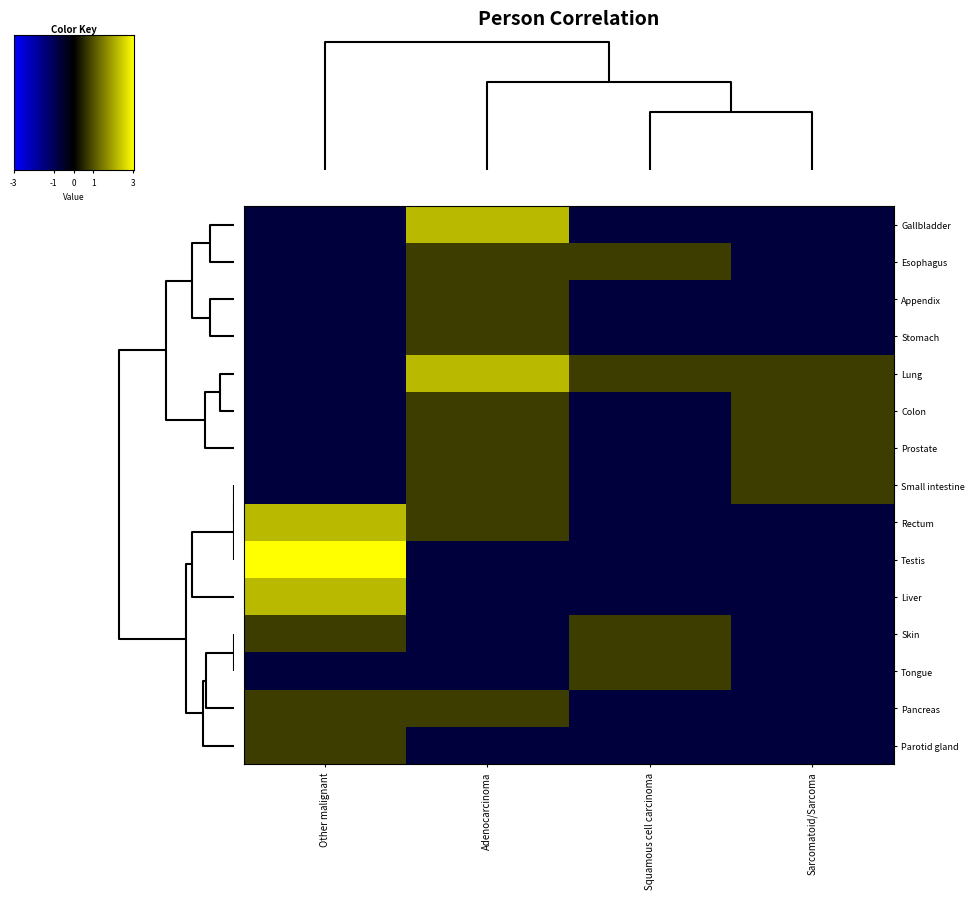

Which category has the highest value across all series?

Other malignant